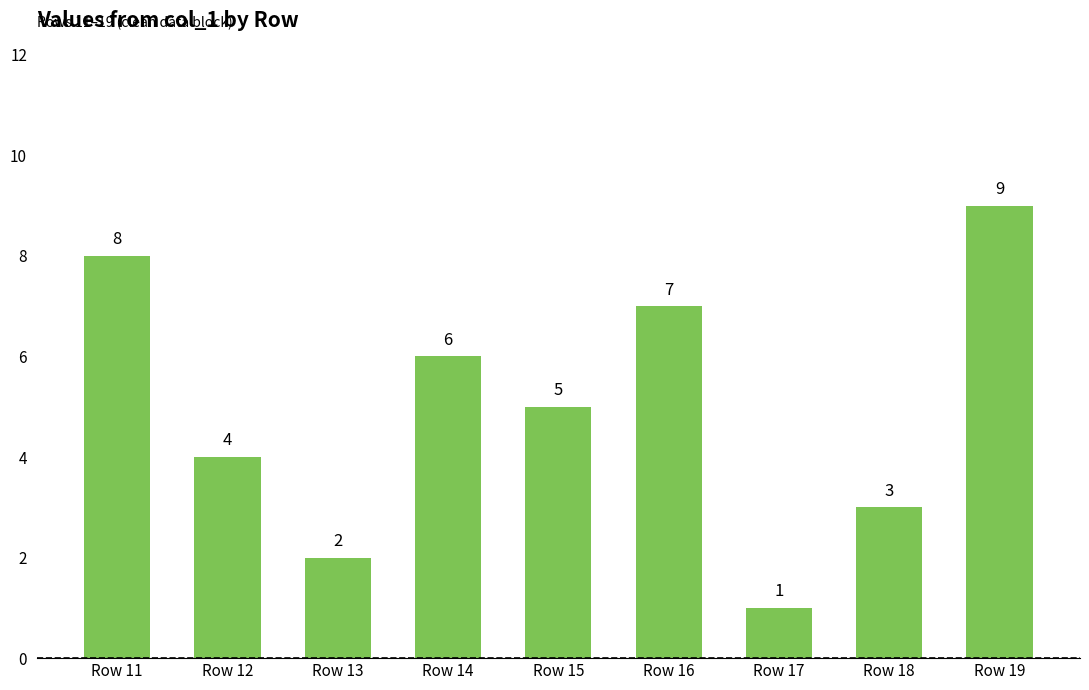

At which category does the chart reach its minimum across all series?

Row 17